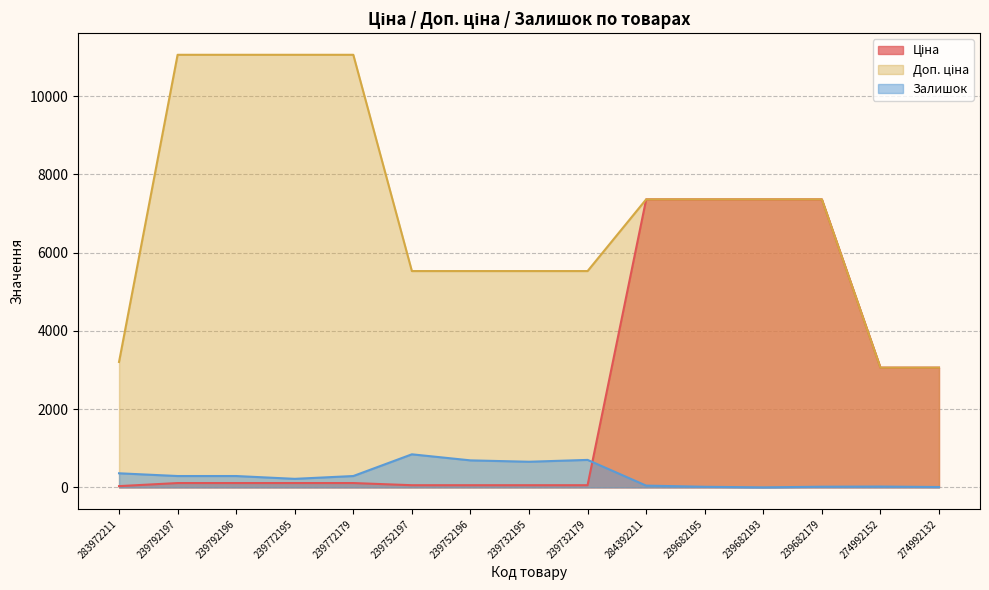

How many positive values does the Залишок series have?

14